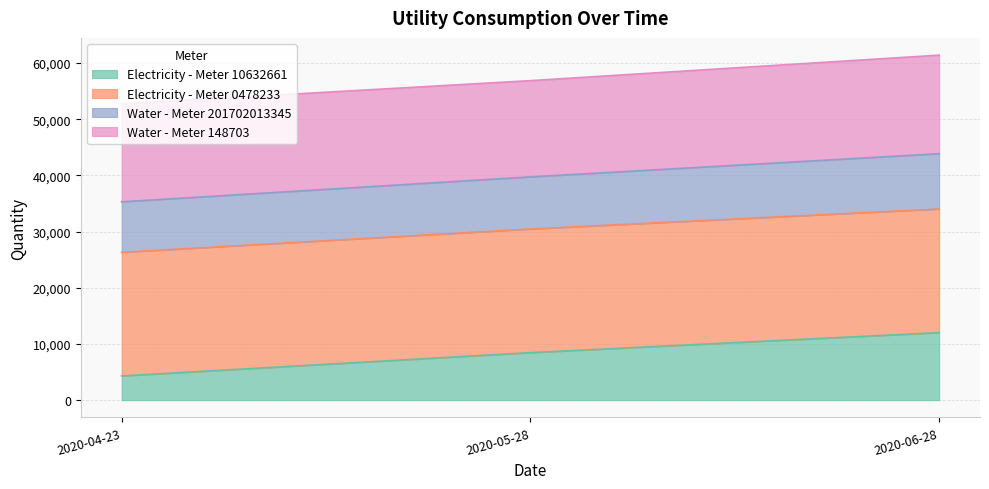

What position from the right is 2020-06-28?

1